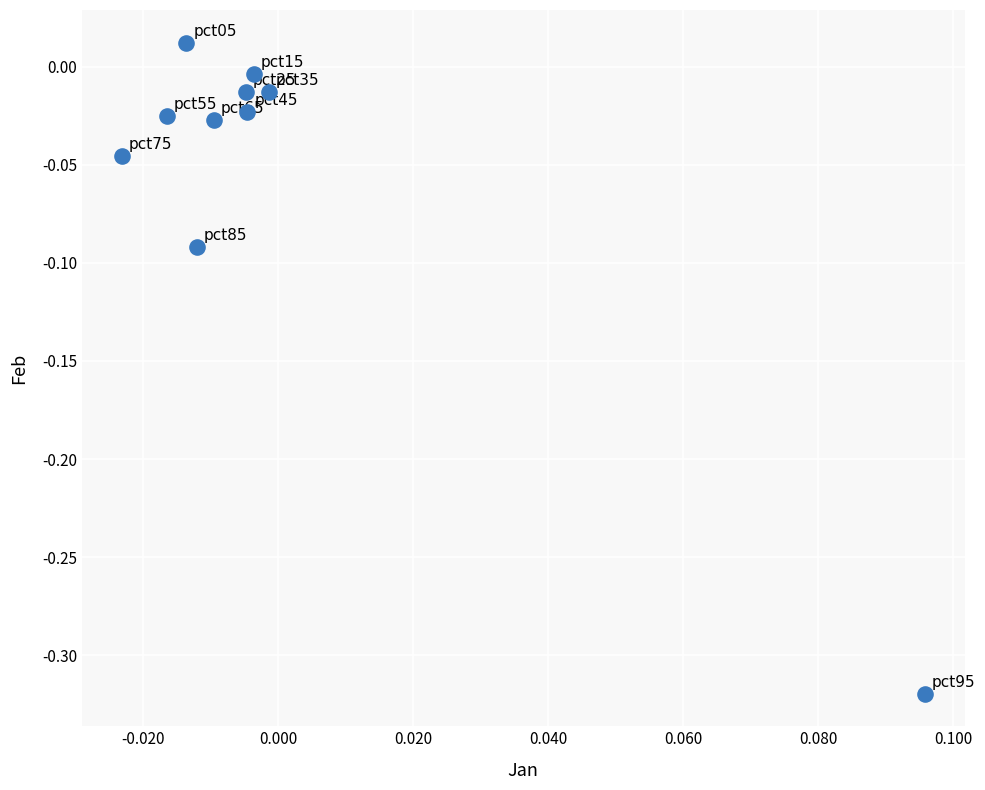

What is the range of Y values (max minus min)?

0.3